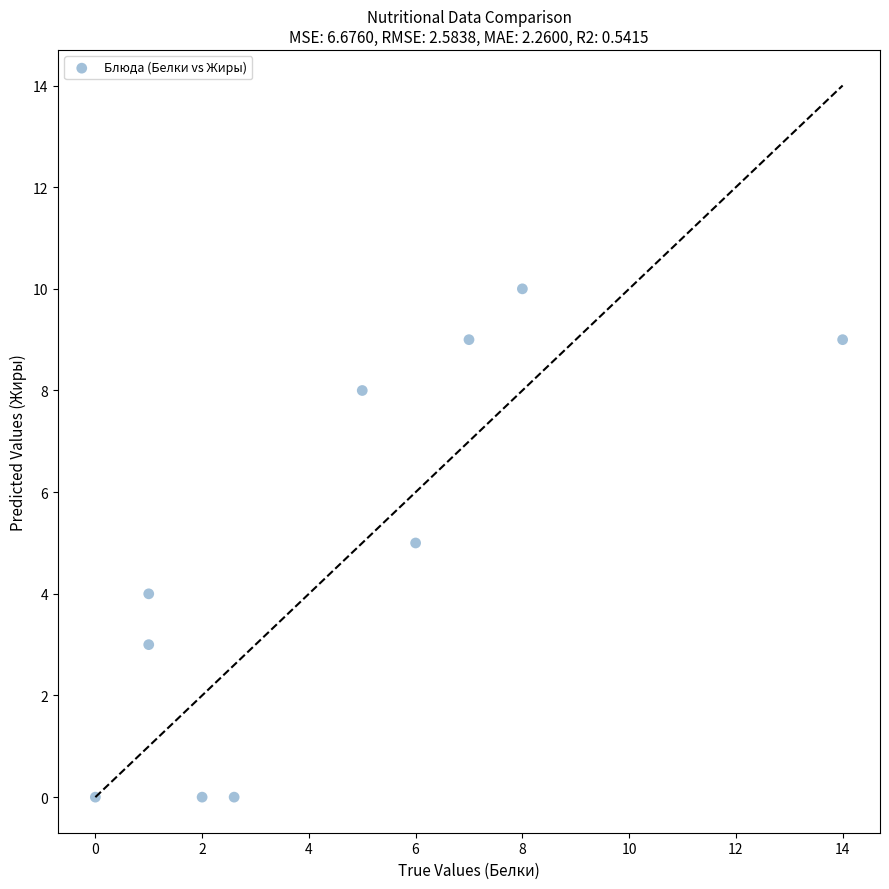

What is the average Y value?

5